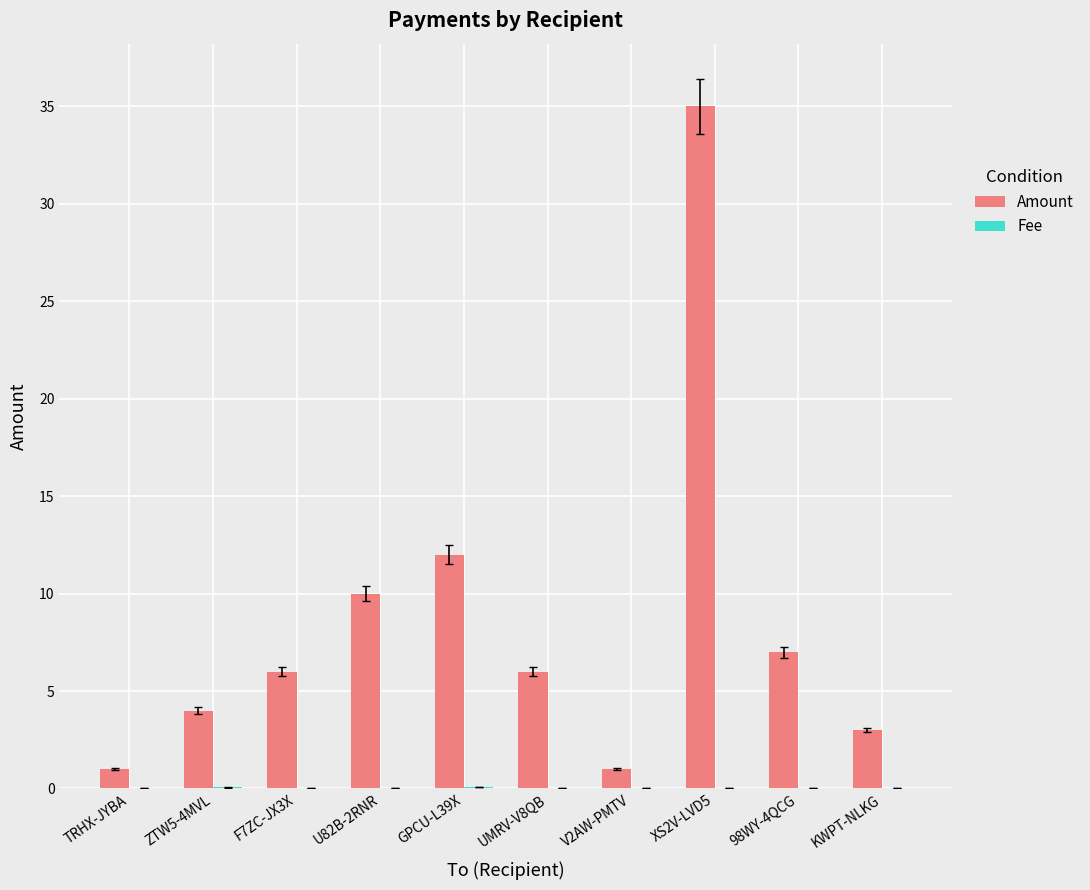

Read the Amount value at GPCU-L39X.

12.0